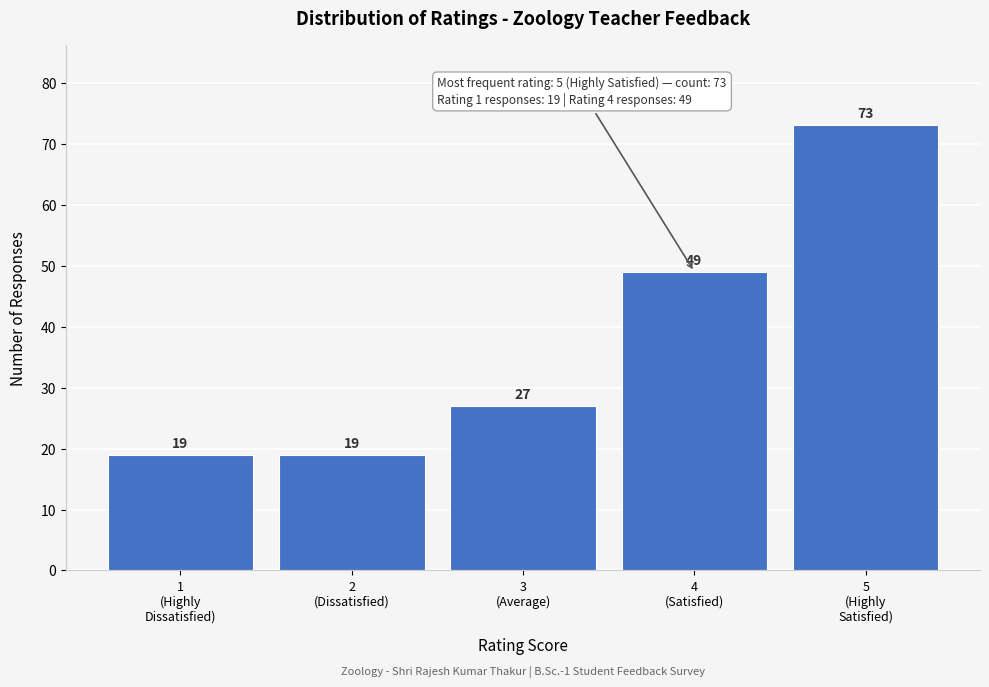

Reading left to right, list all the values displayed in this chart.

19	19	27	49	73